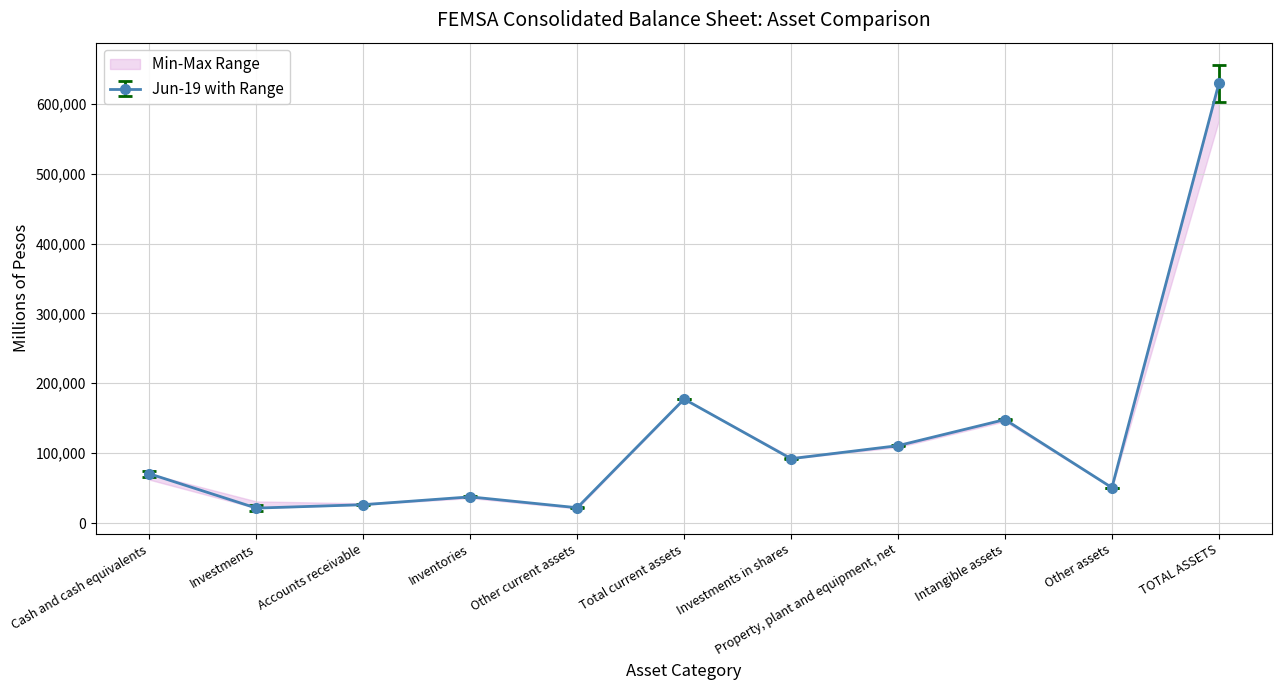

True or false: Dic-18 and Jun-19 intersect in this chart.

False